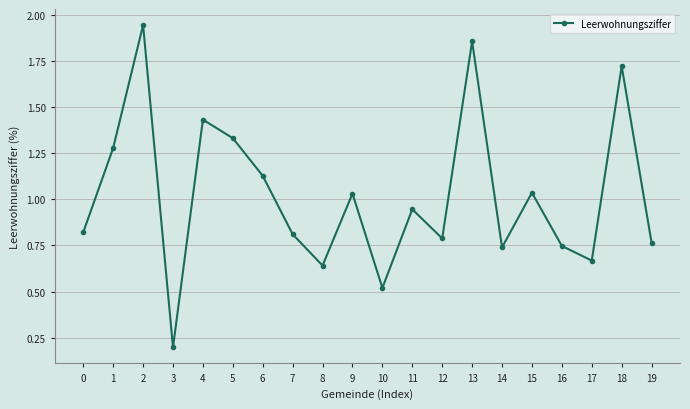

True or false: there are more than 0 points higher than both neighbors.

True